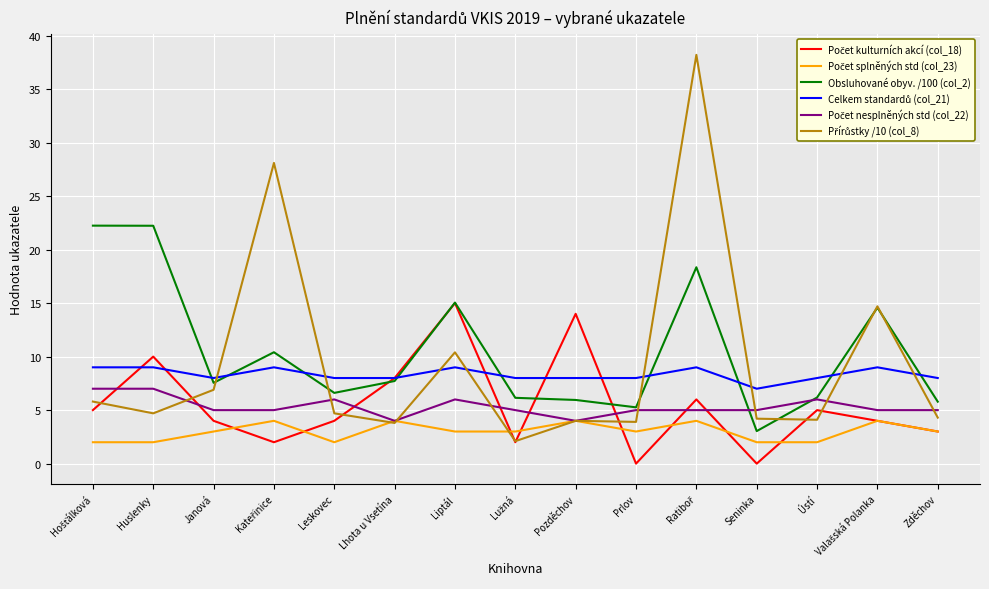

What is the total value across all series at Pozděchov?

40.0